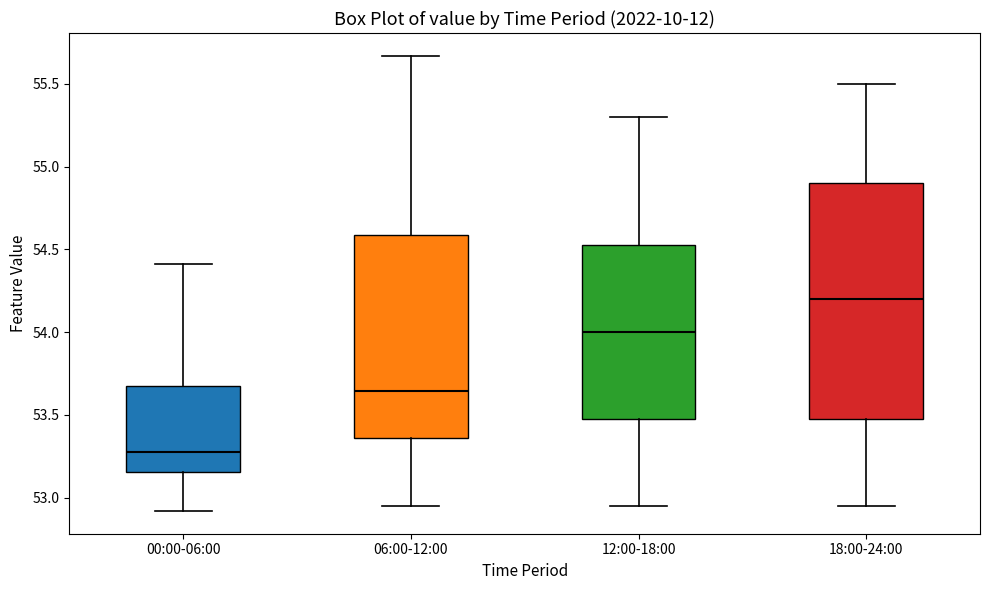

Comparing the boxes themselves (not the whiskers), which one is the tallest?

18:00-24:00